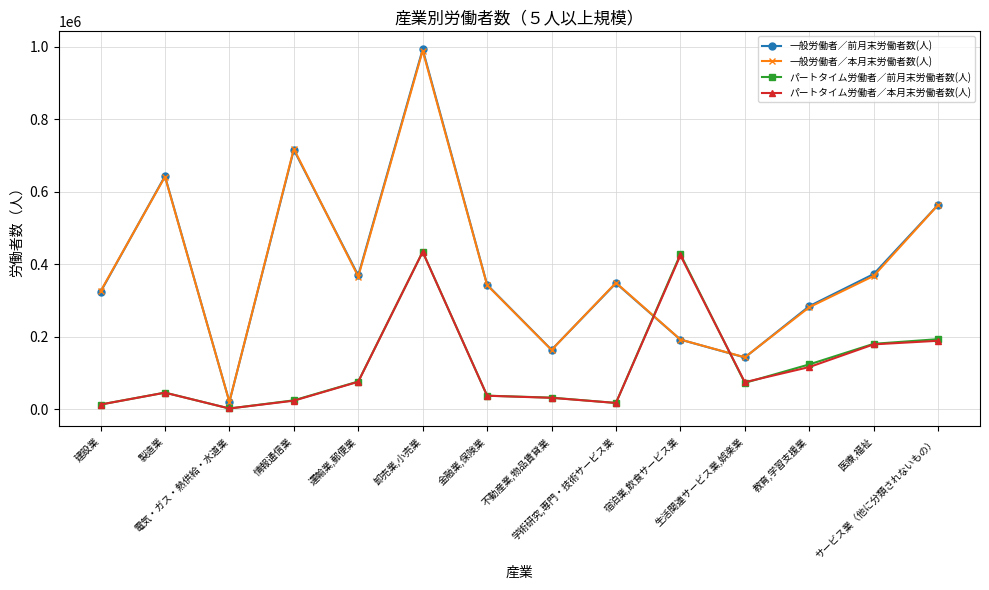

What are all the series names shown in the legend?

一般労働者／前月末労働者数(人), 一般労働者／本月末労働者数(人), パートタイム労働者／前月末労働者数(人), パートタイム労働者／本月末労働者数(人)